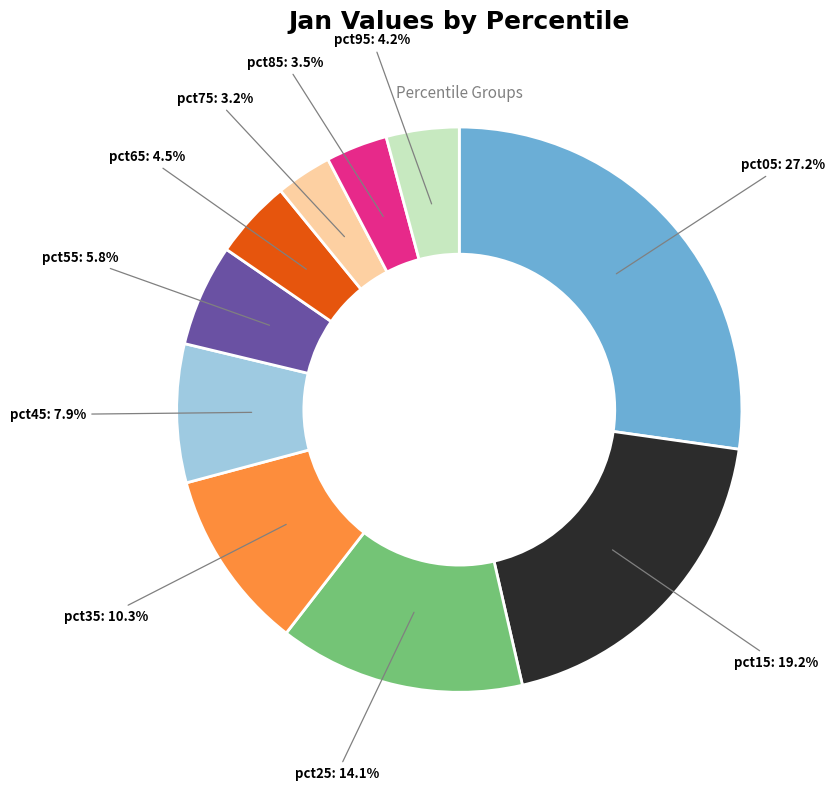

To the nearest percent, what percentage of the pie is pct75?

3%